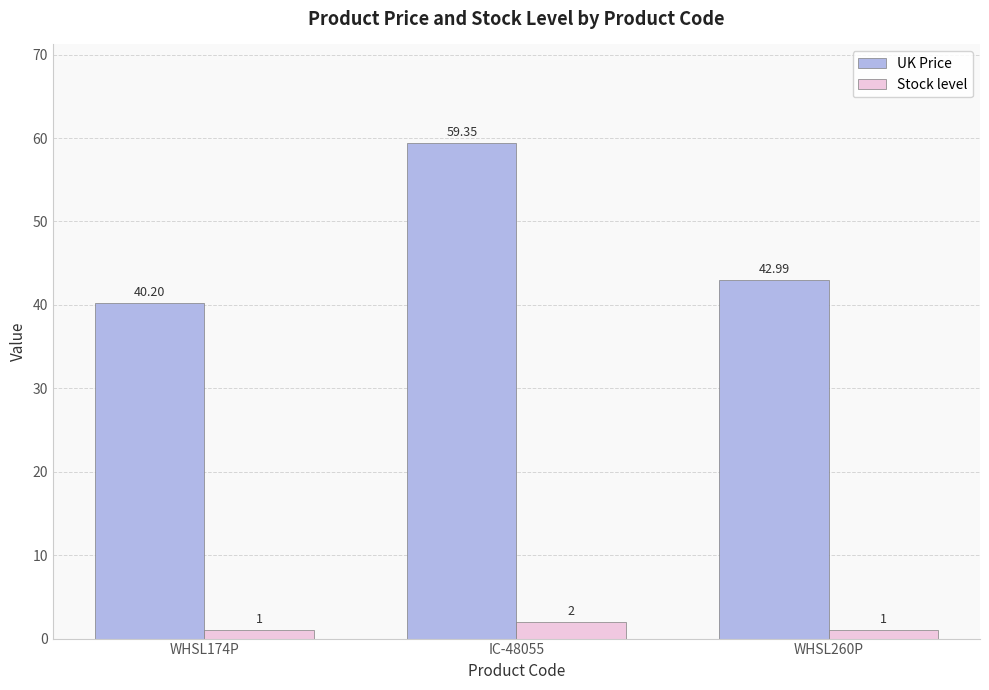

At which label is UK Price closest to 49?

WHSL260P